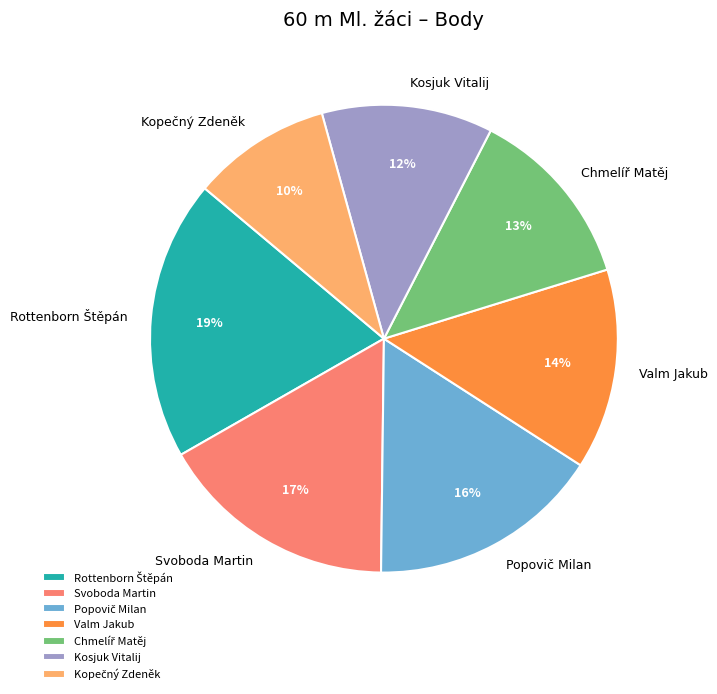

Is it true that Valm Jakub is 24% of the pie?

False